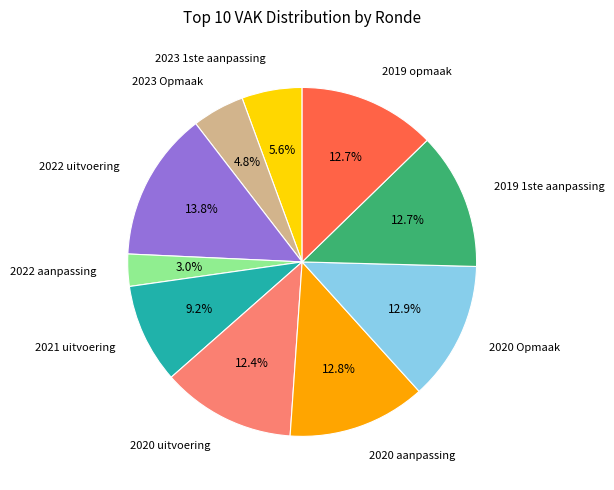

Which category has the biggest portion of the pie?

2022 uitvoering